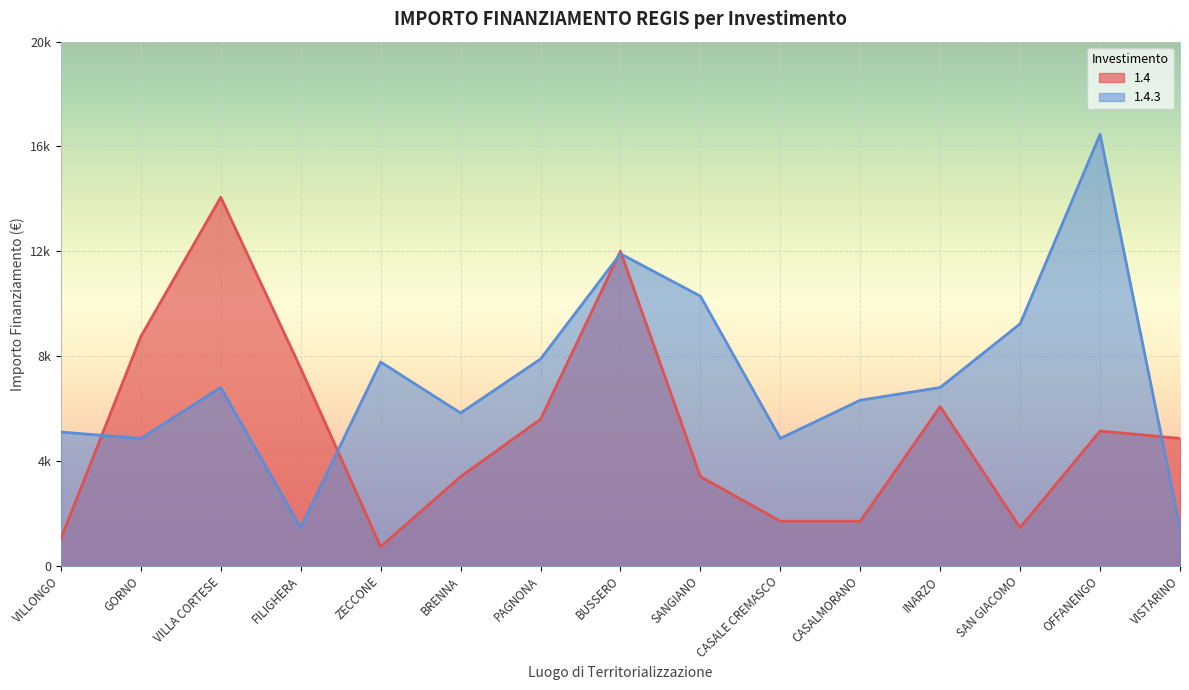

The value of 1.4 at ZECCONE is 729. True or false?

True